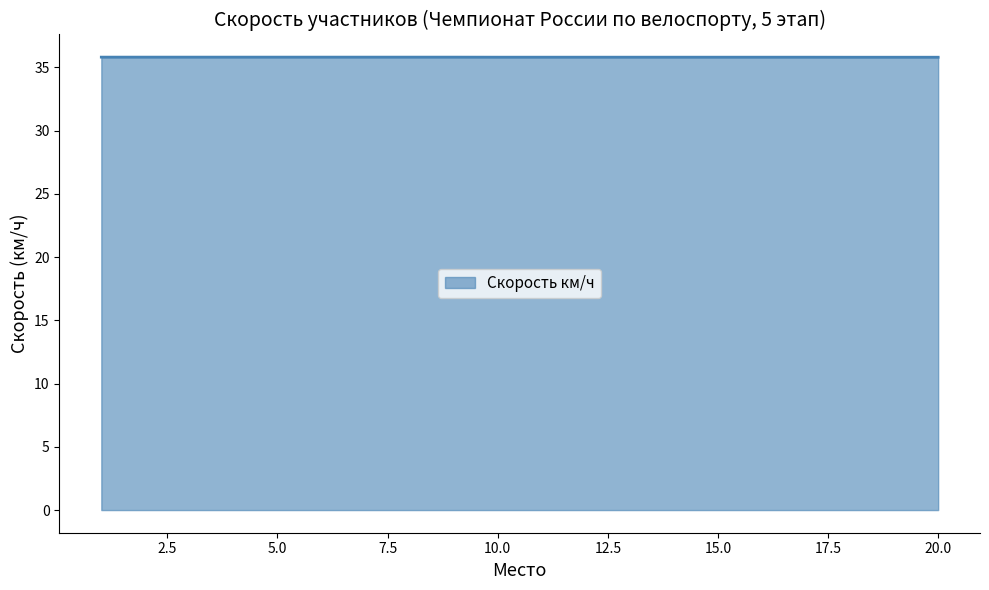

What is the maximum value shown in the chart?

35.8